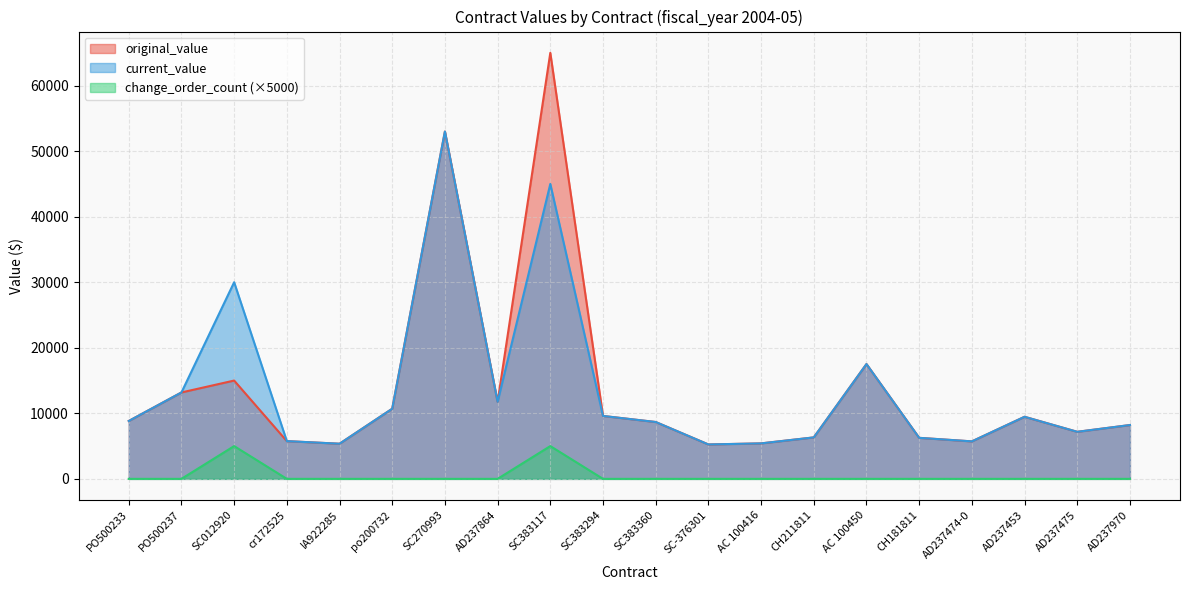

Is it true that change_order_count equals 5000.0 at SC383117?

True